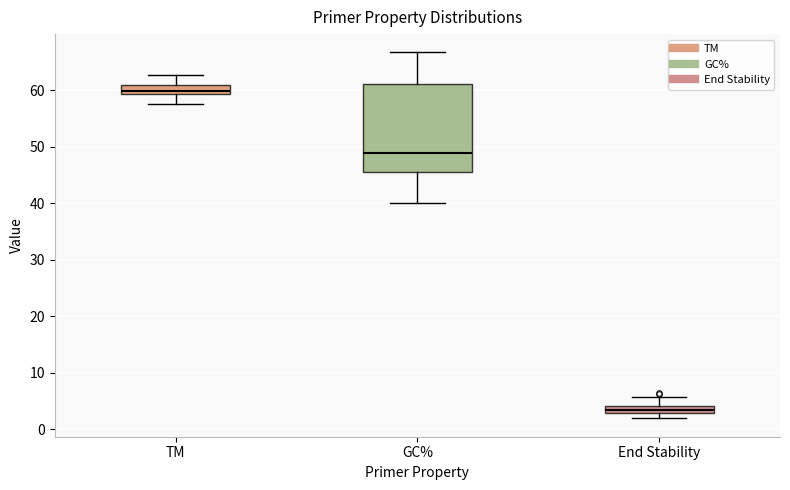

Which box has the highest median line?

TM